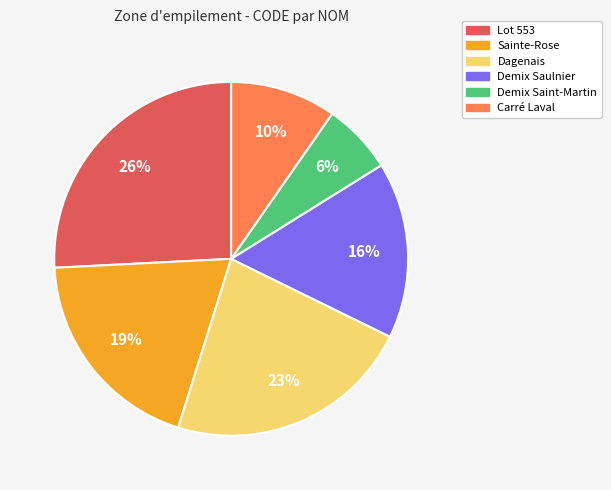

Which has a higher value, Demix Saulnier or Carré Laval?

Demix Saulnier